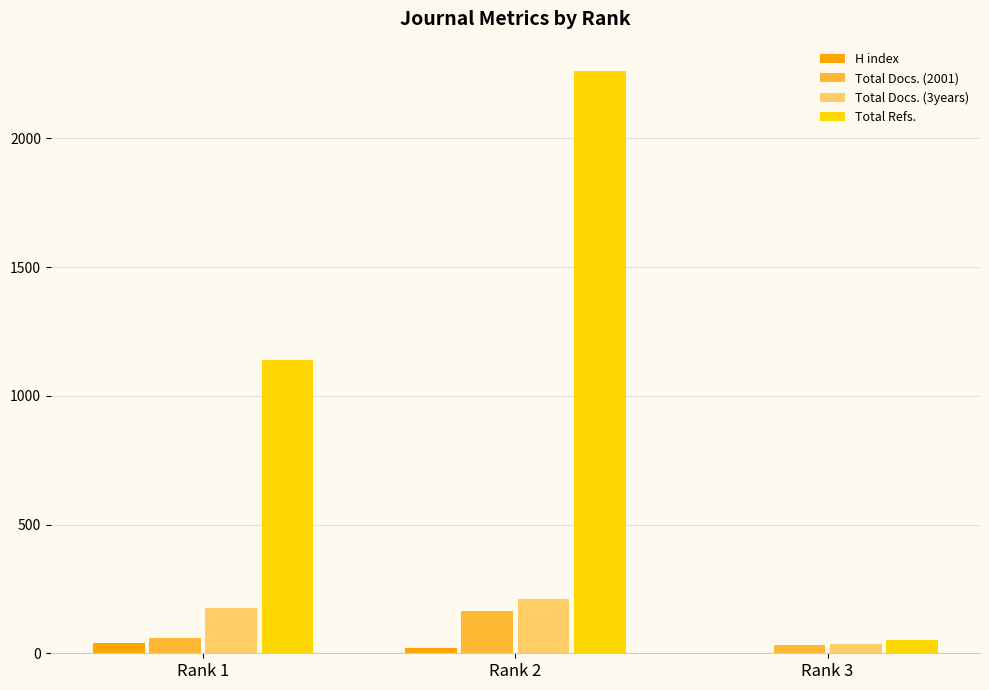

What is the sum of all Total Docs. (2001) values?

253